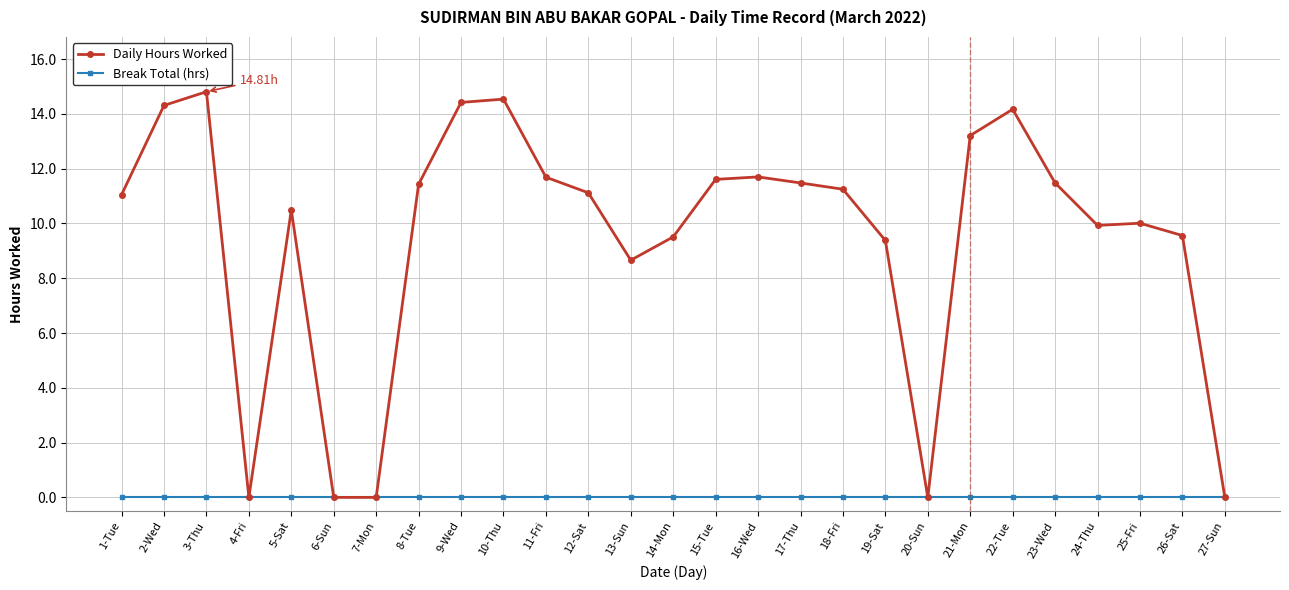

What is the difference between the highest and lowest values at 5-Sat?

10.5